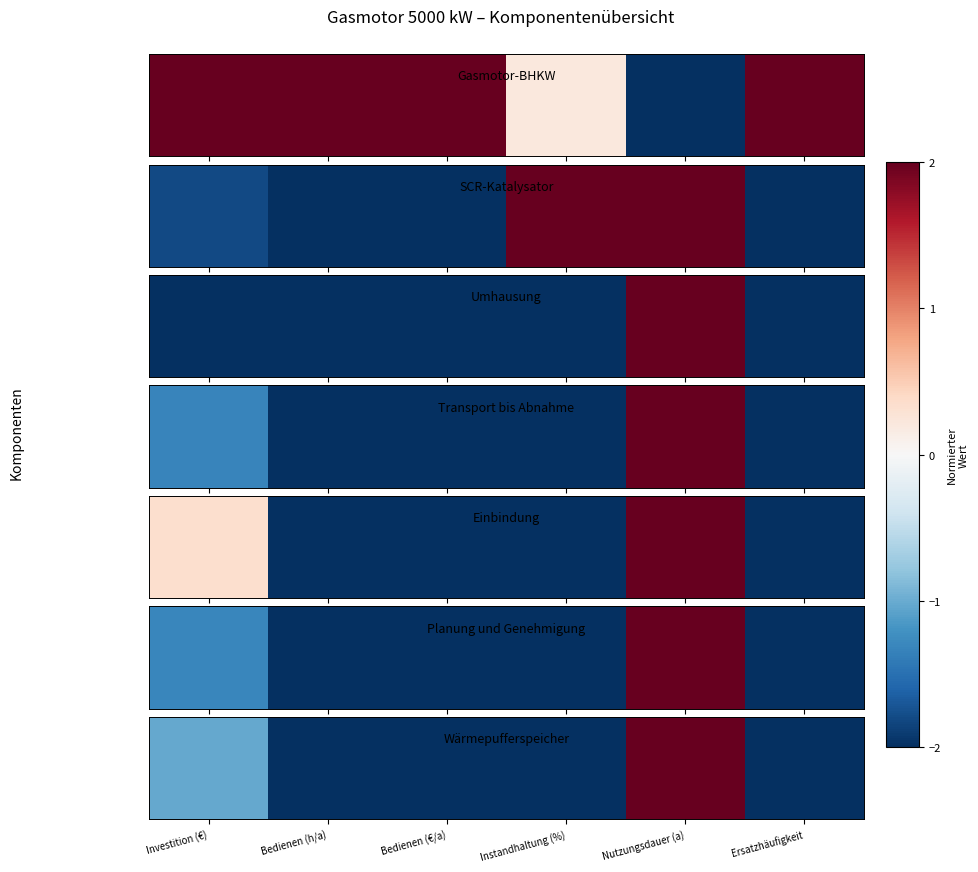

Which label corresponds to the largest value in the chart?

Nutzungsdauer (a)